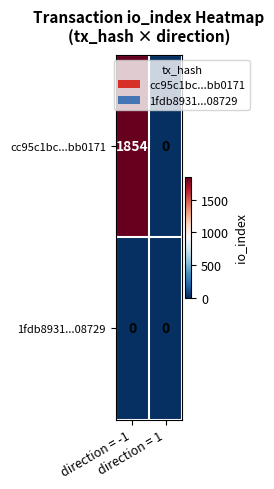

Which series has the largest total across all categories?

cc95c1bc...bb0171